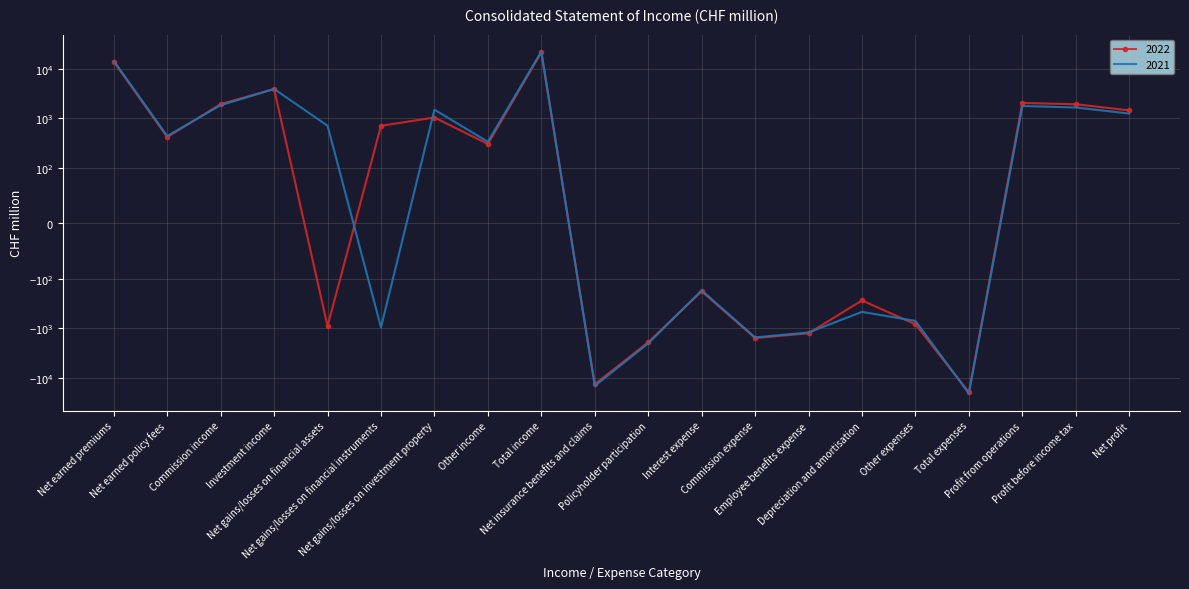

What is the difference between the maximum and minimum values in the 2021 series?

42654